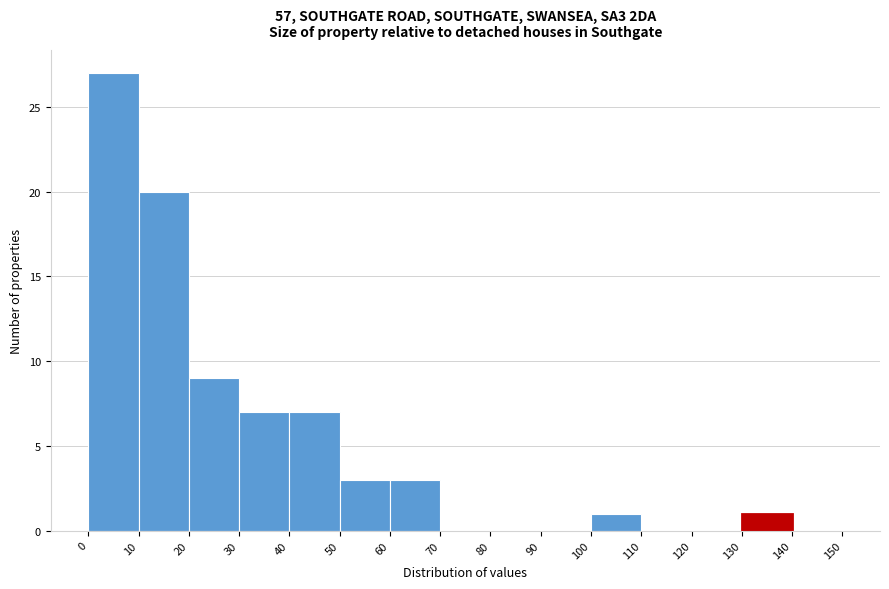

Reading left to right, transcribe this chart: for each bar, give the range it covers on the x-axis and its height. The values are not printed on the chart, so give them approximately, as read against the axis.

0 to 10: 27
10 to 20: 20
20 to 30: 9
30 to 40: 7
40 to 50: 7
50 to 60: 3
60 to 70: 3
70 to 80: 0
80 to 90: 0
90 to 100: 0
100 to 110: 1
110 to 120: 0
120 to 130: 0
130 to 140: 1
140 to 150: 0